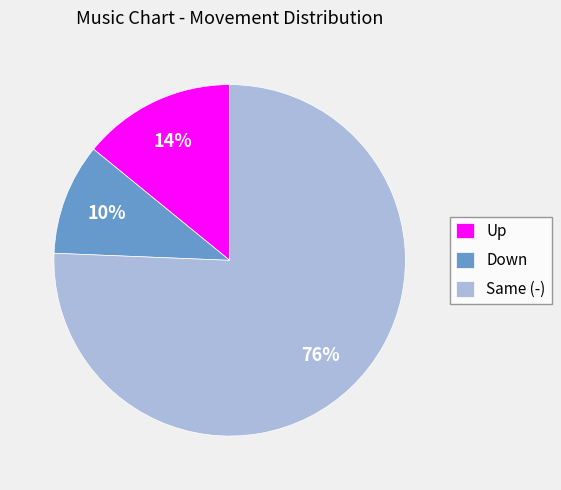

To the nearest percent, what portion does Down represent?

10%